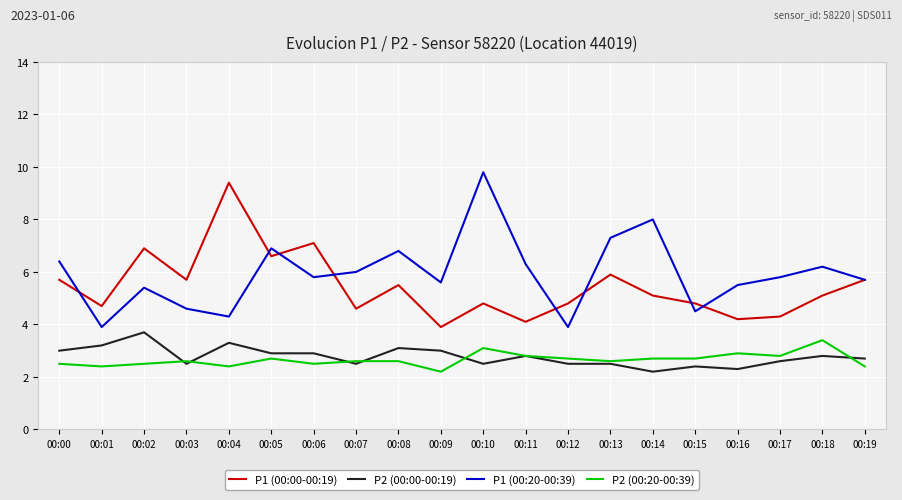

Reading left to right, extract all data points from this chart.

P1 (00:00-00:19): 5.7	4.7	6.9	5.7	9.4	6.6	7.1	4.6	5.5	3.9	4.8	4.1	4.8	5.9	5.1	4.8	4.2	4.3	5.1	5.7
P2 (00:00-00:19): 3.0	3.2	3.7	2.5	3.3	2.9	2.9	2.5	3.1	3.0	2.5	2.8	2.5	2.5	2.2	2.4	2.3	2.6	2.8	2.7
P1 (00:20-00:39): 6.4	3.9	5.4	4.6	4.3	6.9	5.8	6.0	6.8	5.6	9.8	6.3	3.9	7.3	8.0	4.5	5.5	5.8	6.2	5.7
P2 (00:20-00:39): 2.5	2.4	2.5	2.6	2.4	2.7	2.5	2.6	2.6	2.2	3.1	2.8	2.7	2.6	2.7	2.7	2.9	2.8	3.4	2.4